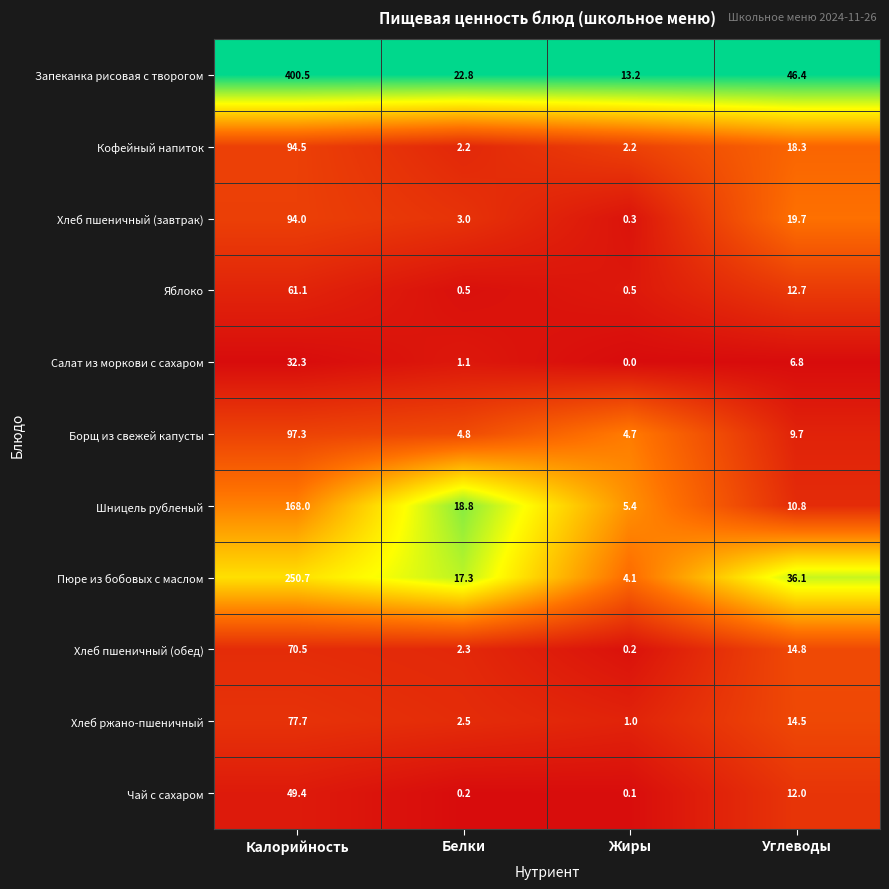

Which category has the lowest value in the Борщ из свежей капусты series?

Жиры